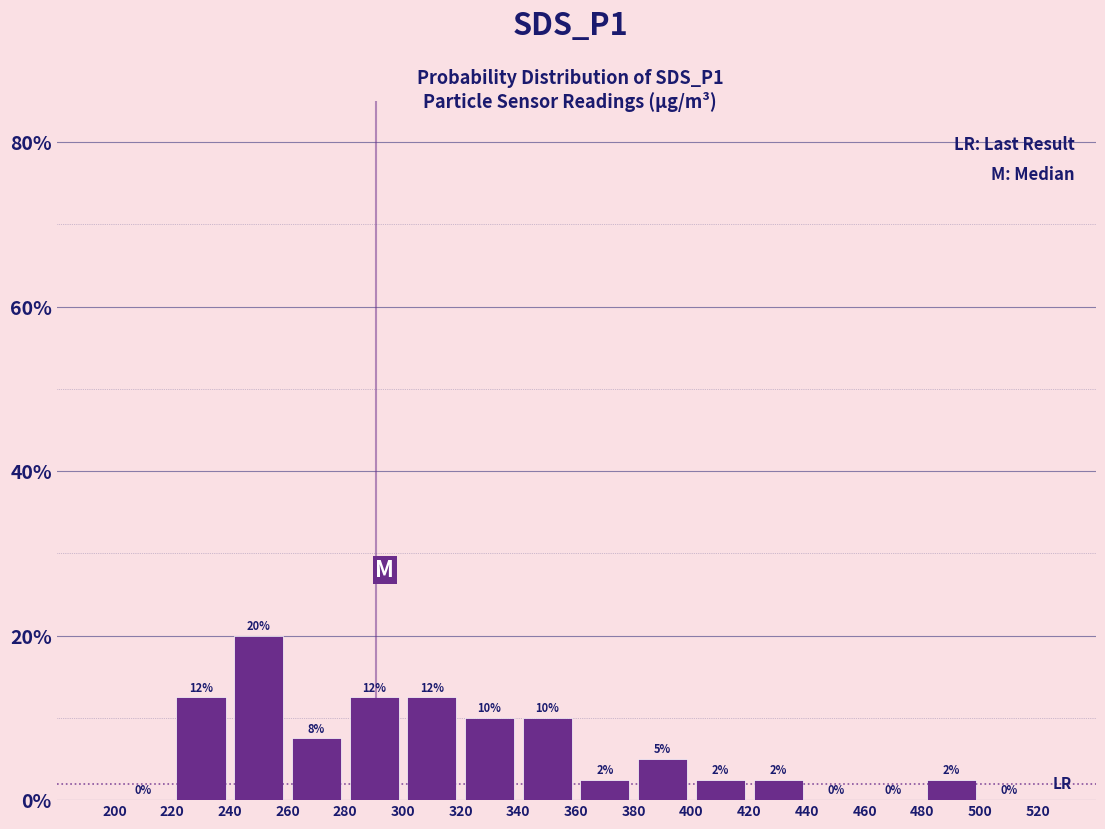

Over which range of the x-axis is the bar tallest?

240 to 260